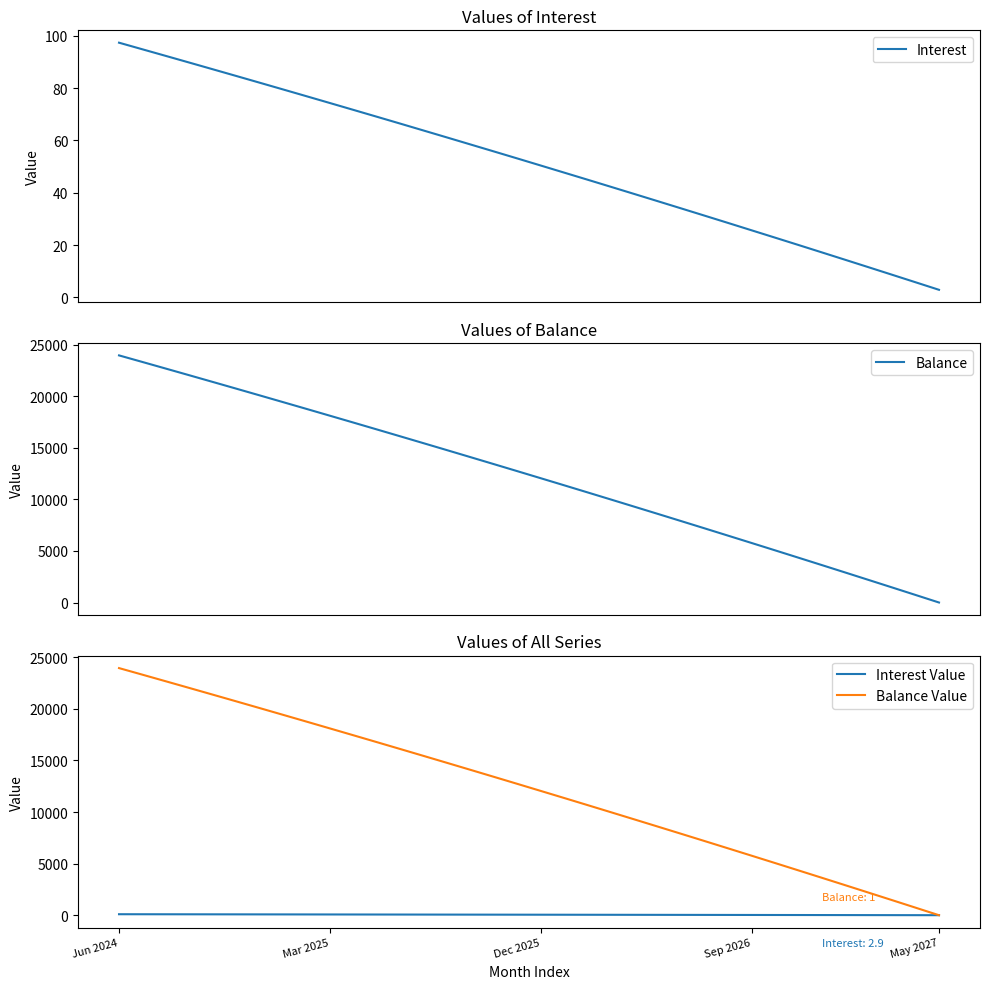

How many data points in Balance Value are less than 12730?

18